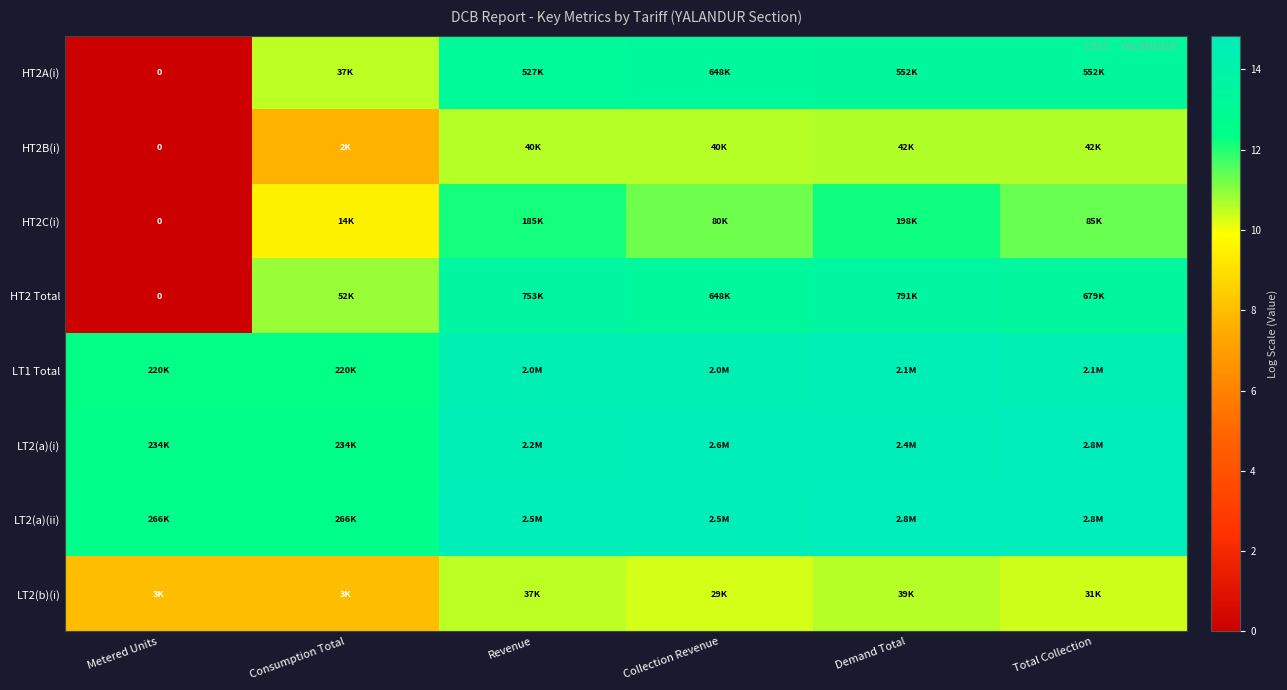

Rank the series by their maximum value, from highest to lowest.

LT2(a)(i), LT2(a)(ii), LT1 Total, HT2 Total, HT2A(i), HT2C(i), HT2B(i), LT2(b)(i)